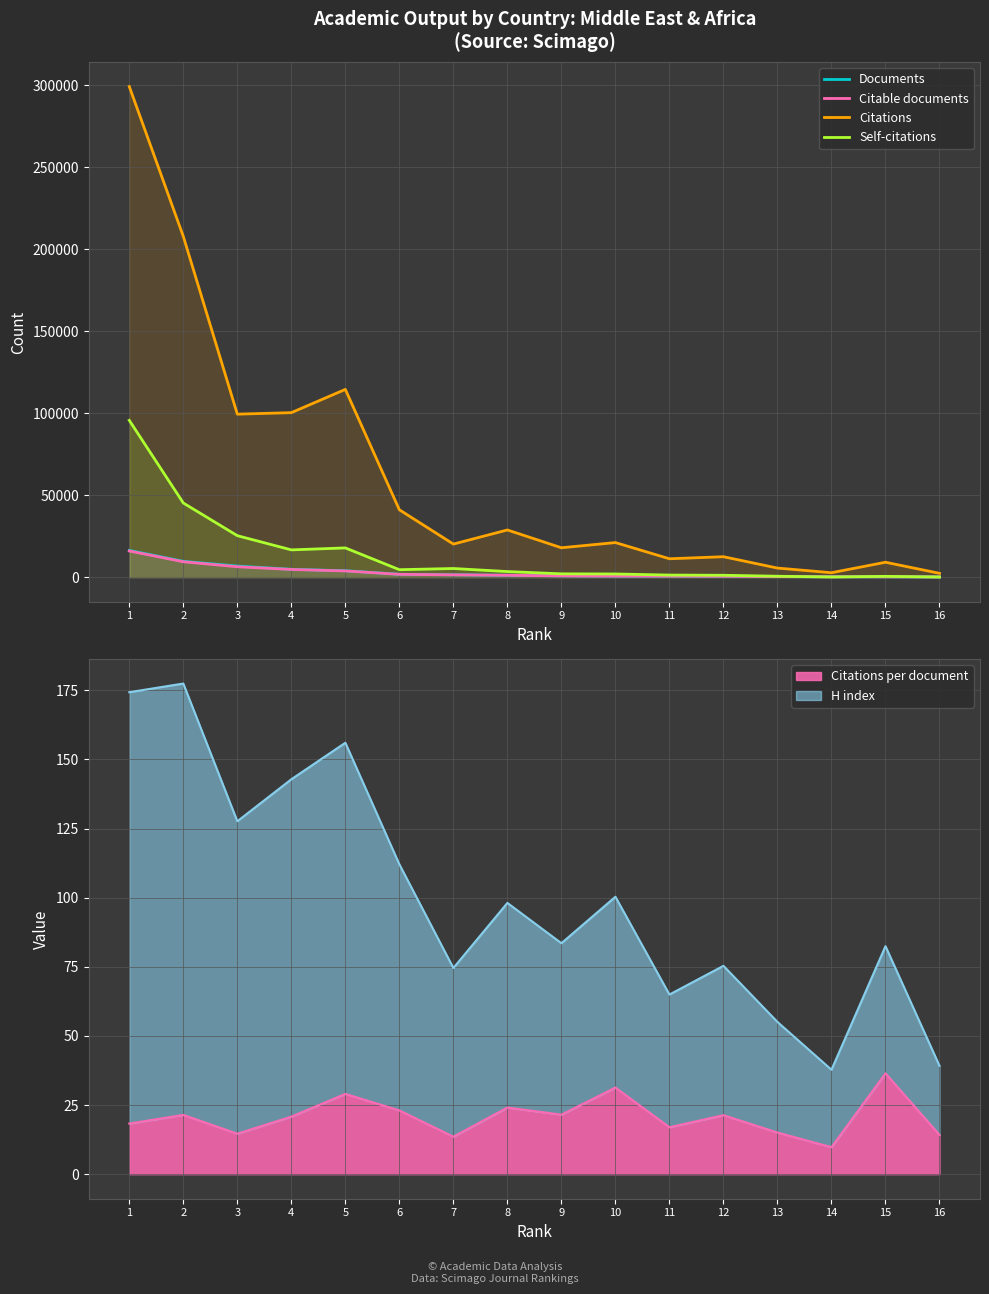

In Self-citations, how many points are higher than both neighbors (excluding endpoints)?

3